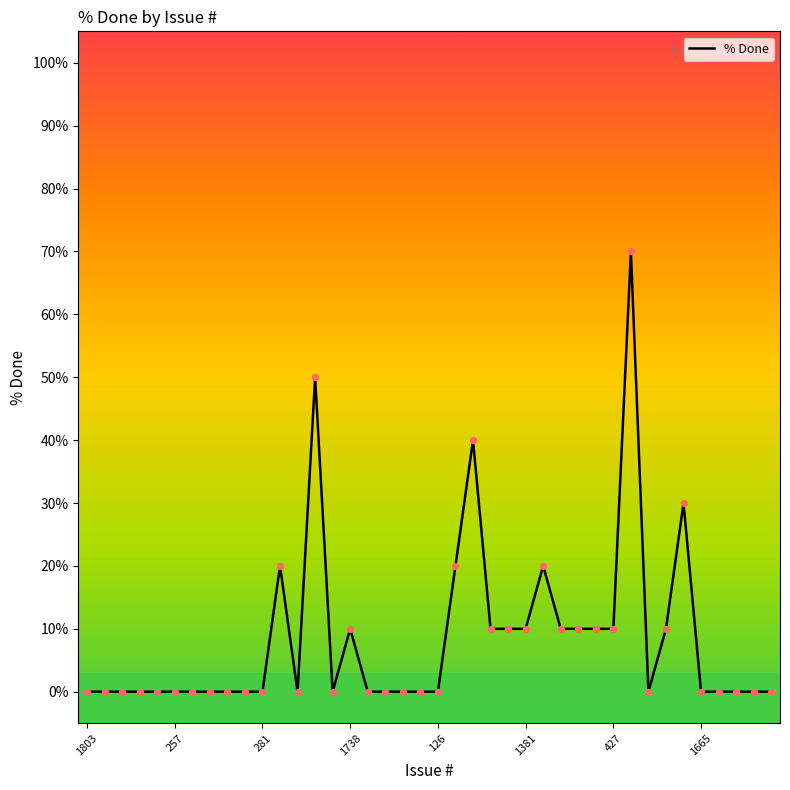

What is the difference between the maximum and minimum values?

70